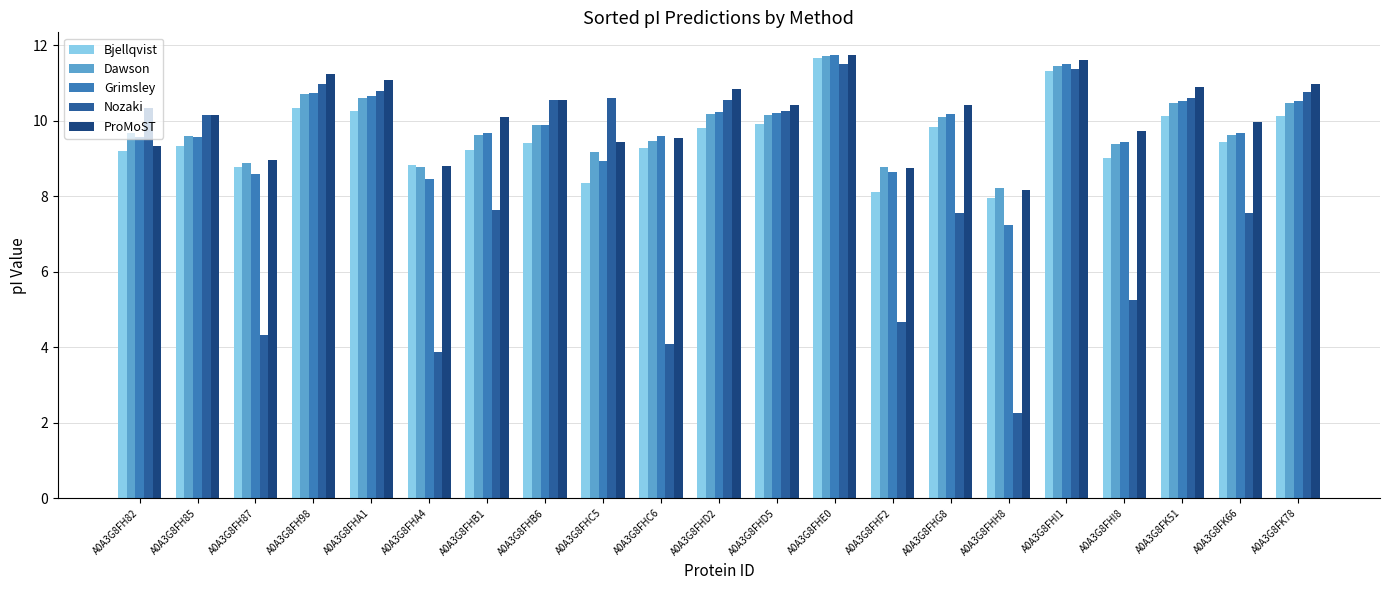

At which label is Nozaki closest to 6?

A0A3G8FHI8